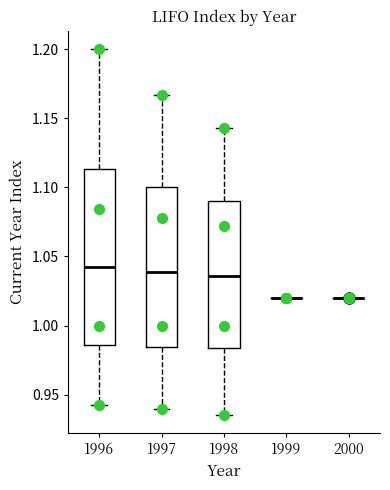

Which box is the tallest, from its lower edge to its upper edge?

1996